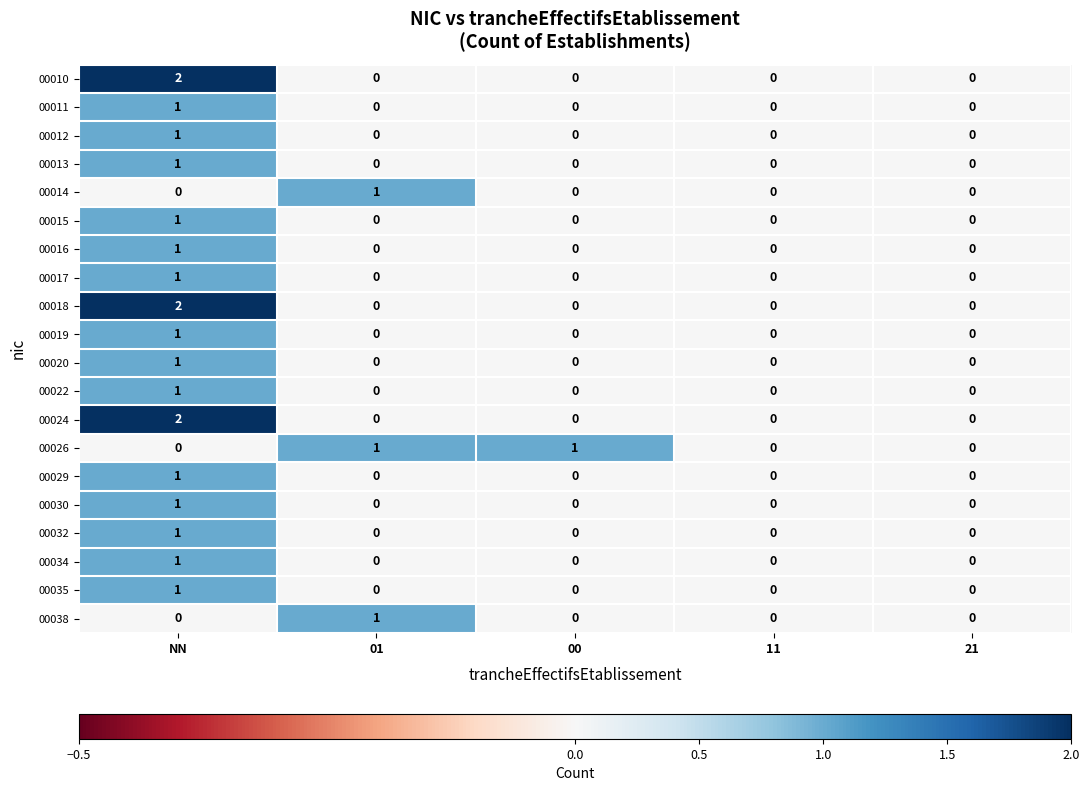

How many 00029 values are between 0 and 1?

5